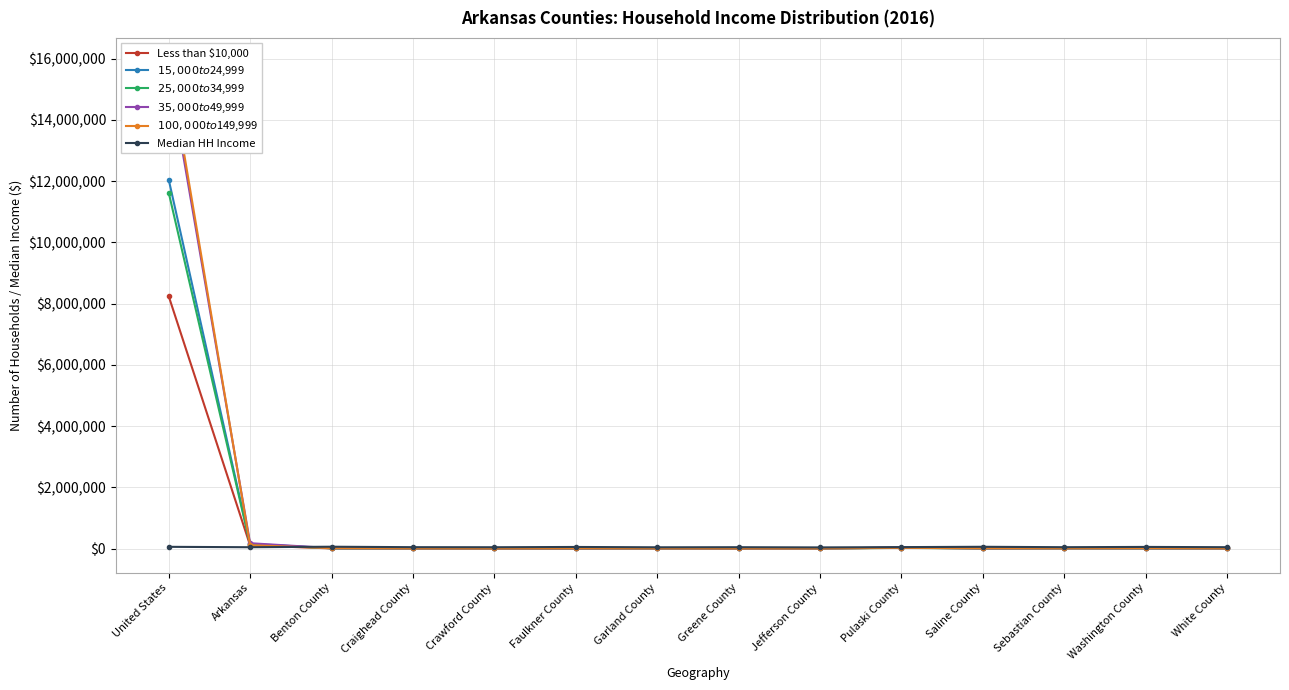

What is the difference between the maximum and minimum values in the Median HH Income series?

22639